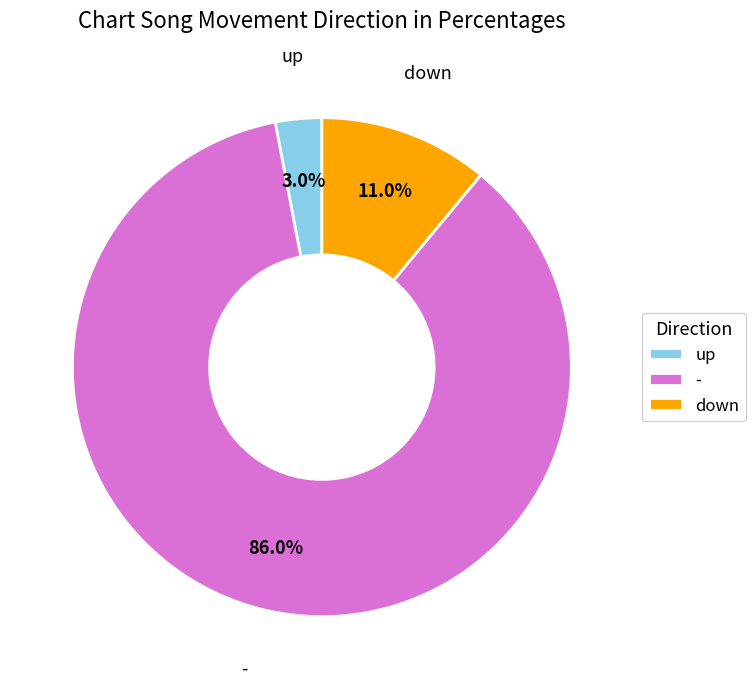

Between down and up, which is larger?

down